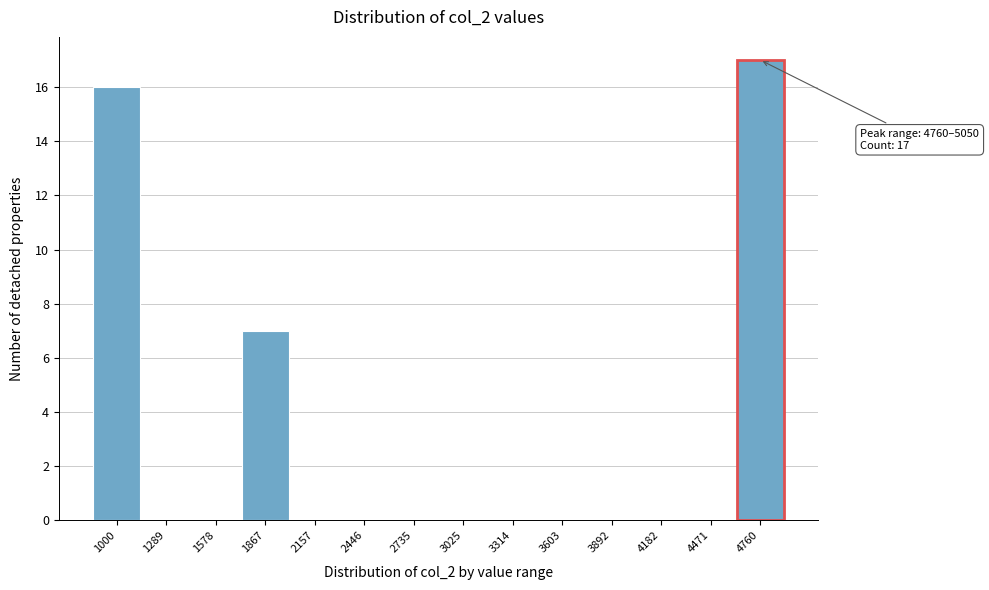

Reading left to right, extract all data points from this chart.

1000=16	1289=0	1578=0	1867=7	2157=0	2446=0	2735=0	3025=0	3314=0	3603=0	3892=0	4182=0	4471=0	4760=17